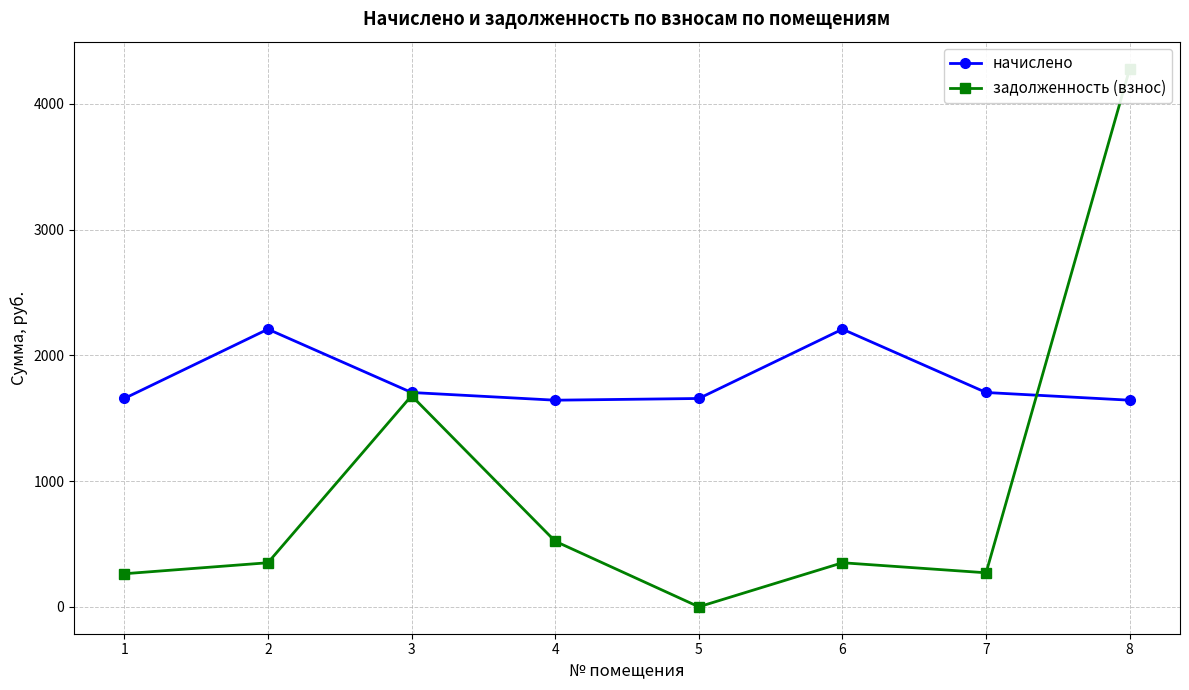

At how many categories does at least one series exceed 2394?

1